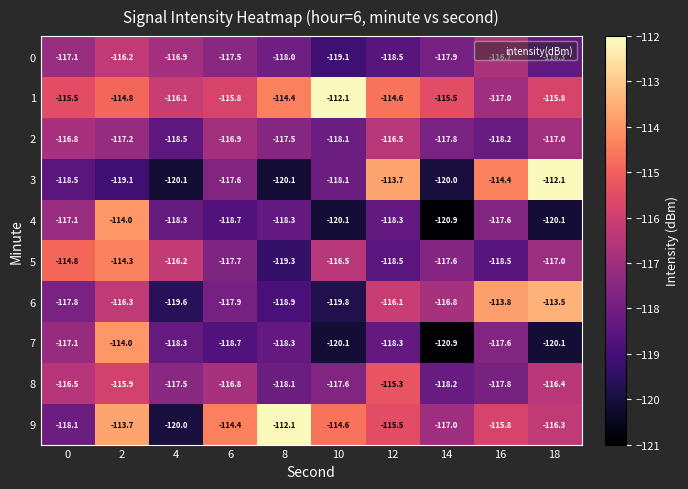

What is the difference between the maximum and minimum values in the 0 series?

2.9